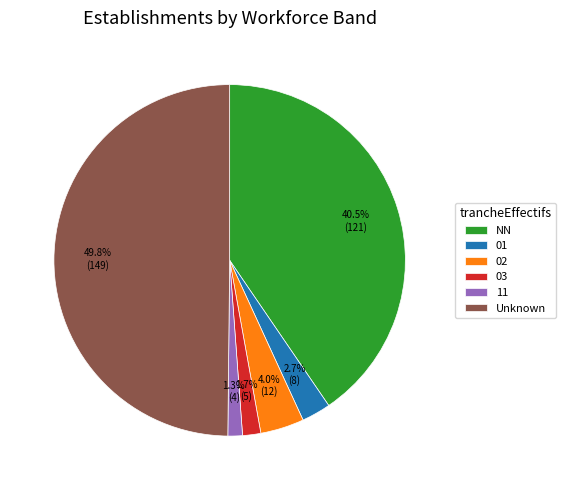

Combined, do 11 and 03 account for over 50%?

No